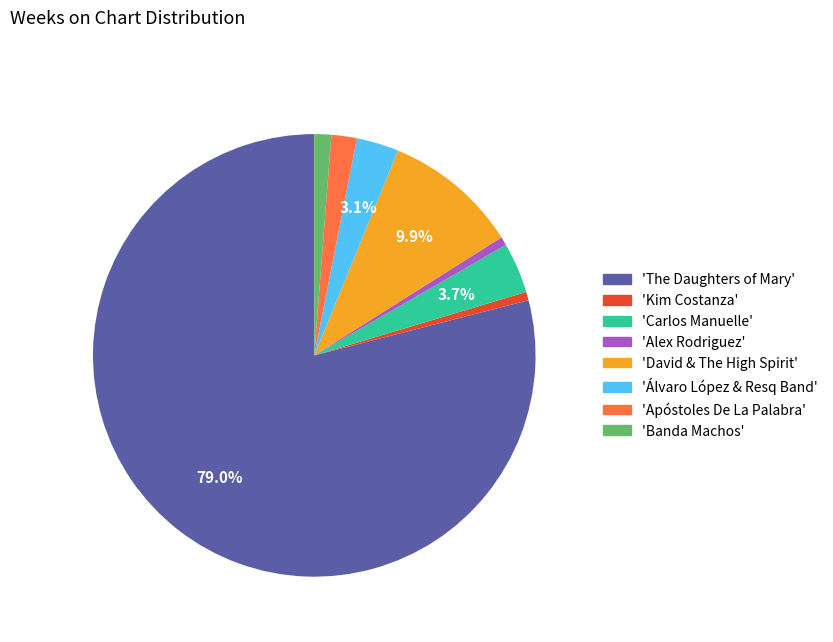

Is the sum of 'Álvaro López & Resq Band' and 'Apóstoles De La Palabra' greater than half?

No